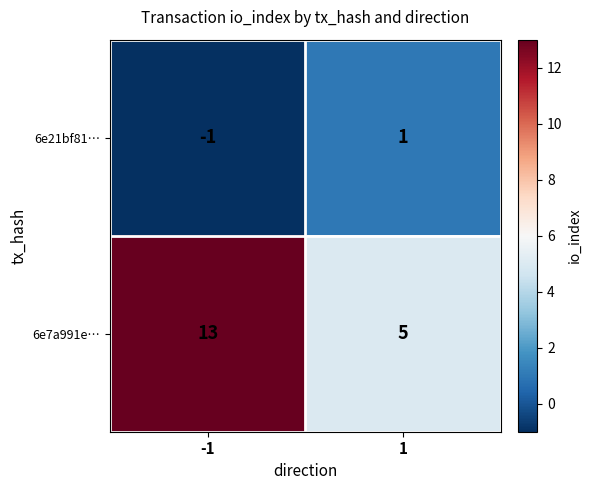

What is the difference between the 6e7a991e… values at -1 and 1?

8